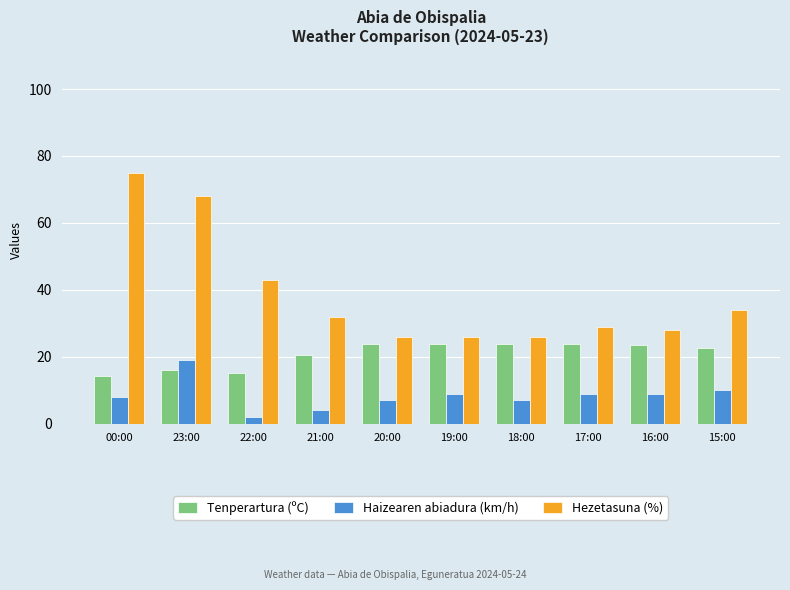

Is it true that Tenperartura (ºC) equals 20.5 at 21:00?

True